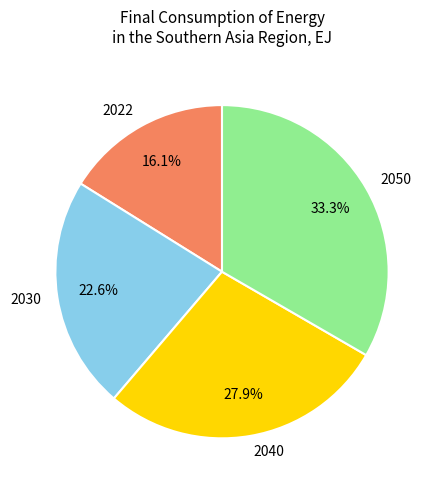

How many slices are in this pie chart?

4